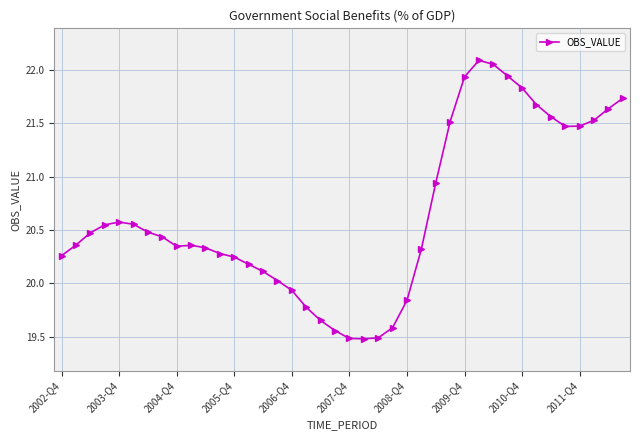

What is the difference between the maximum and minimum values?

2.6